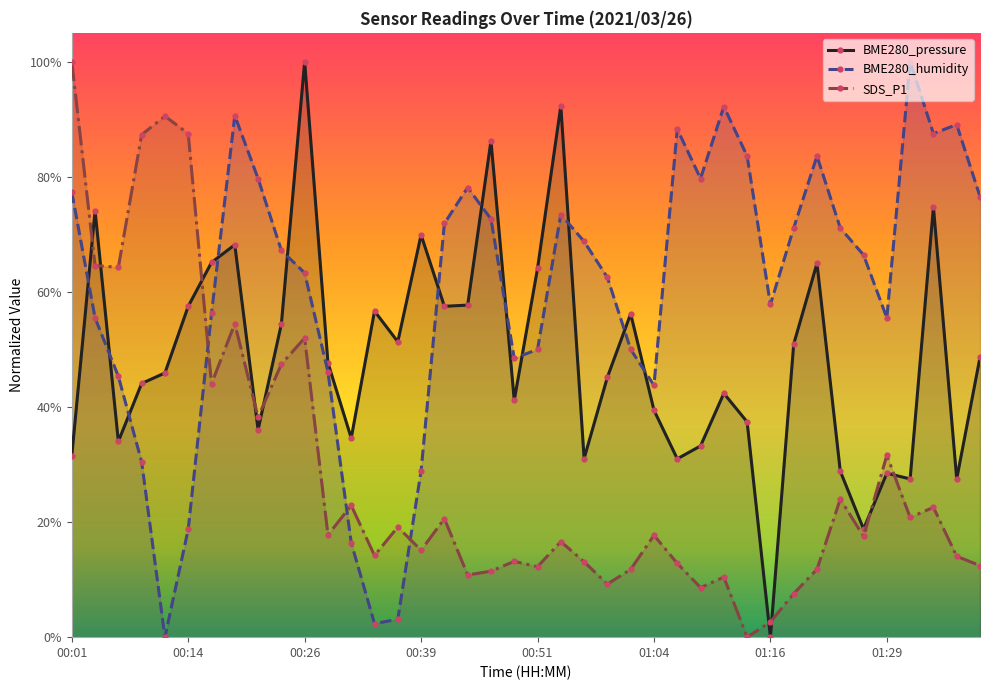

Which category has the highest value in the BME280_pressure series?

00:26